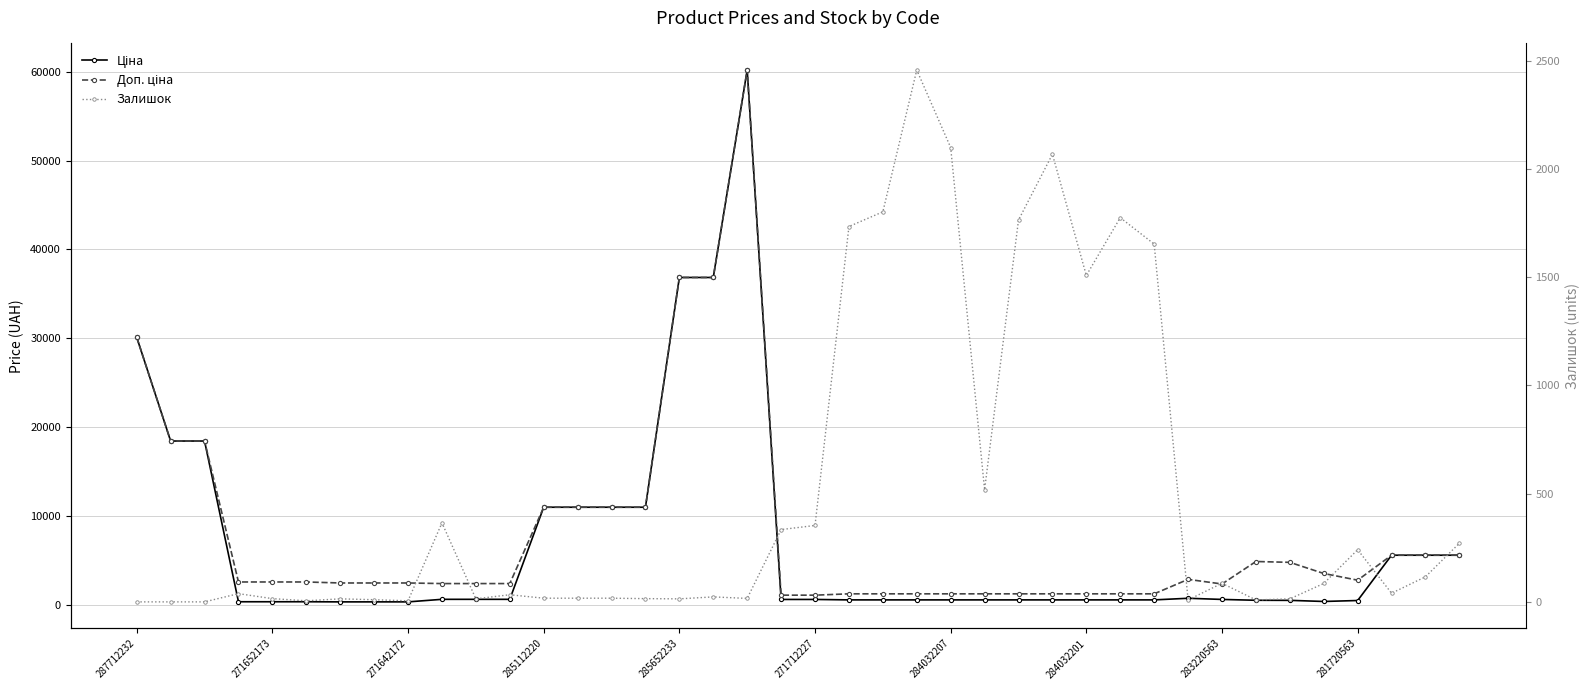

Reading right to left, extract all data points from this chart.

Ціна: 5560.3	5560.3	5560.3	457.9	350.2	475.7	485.1	579.8	710.0	528.2	528.2	528.2	528.2	528.2	528.2	528.2	528.2	528.2	528.2	578.1	578.1	60205.6	36841.8	36841.8	10964.4	10964.4	10964.4	10964.4	591.6	591.6	591.6	304.1	304.1	304.1	318.3	318.3	318.3	18420.9	18420.9	30102.8
Доп. ціна: 5560.3	5560.3	5560.3	2747.5	3502.5	4756.7	4851.4	2319.2	2839.8	1210.7	1210.7	1210.7	1210.7	1210.7	1210.7	1210.7	1210.7	1210.7	1210.7	1060.0	1060.0	60205.6	36841.8	36841.8	10964.4	10964.4	10964.4	10964.4	2366.5	2366.5	2366.5	2432.8	2432.8	2432.8	2546.4	2546.4	2546.4	18420.9	18420.9	30102.8
Залишок: 271.0	116.0	40.0	241.0	85.0	14.0	9.0	86.0	9.0	1653.0	1775.0	1508.0	2068.0	1764.0	518.0	2099.0	2457.0	1802.0	1734.0	353.0	334.0	16.0	23.0	14.0	15.0	17.0	17.0	17.0	33.0	14.0	365.0	5.0	10.0	14.0	5.0	15.0	38.0	0.0	0.0	0.0